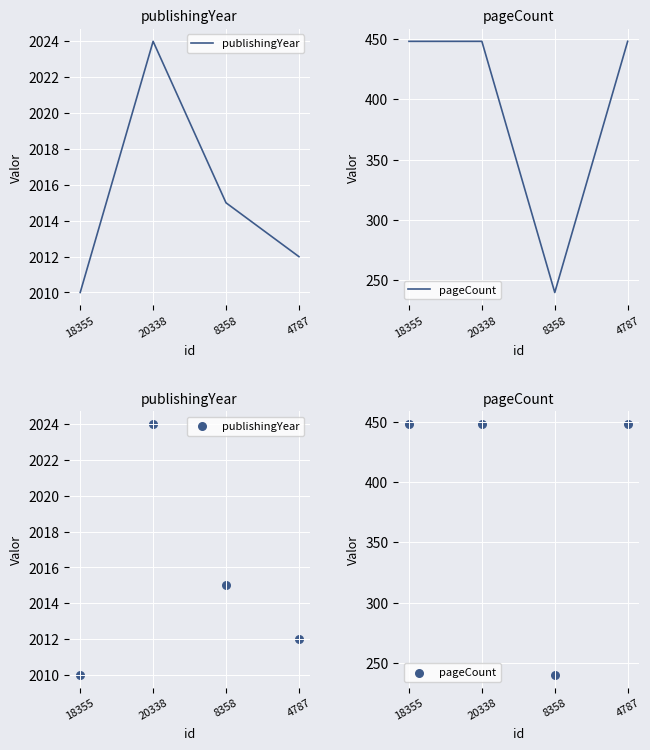

Which series contains the highest Y value?

publishingYear